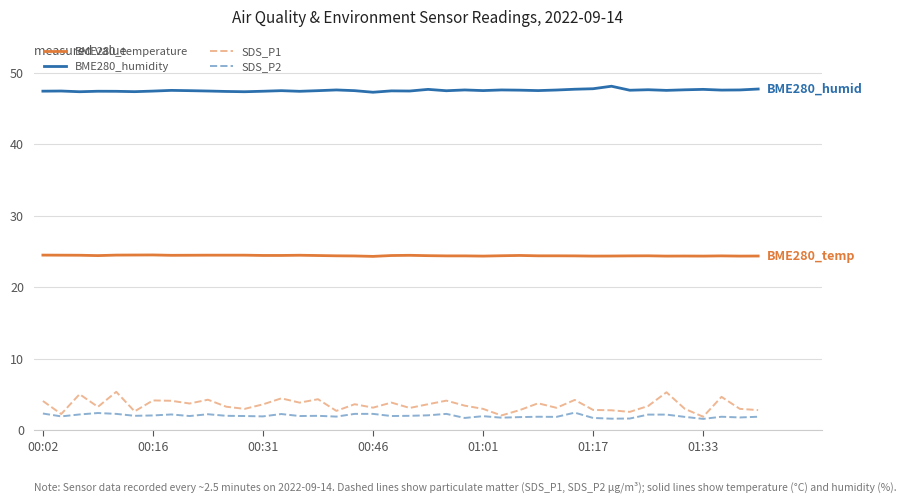

Which series has the largest range (max minus min)?

SDS_P1